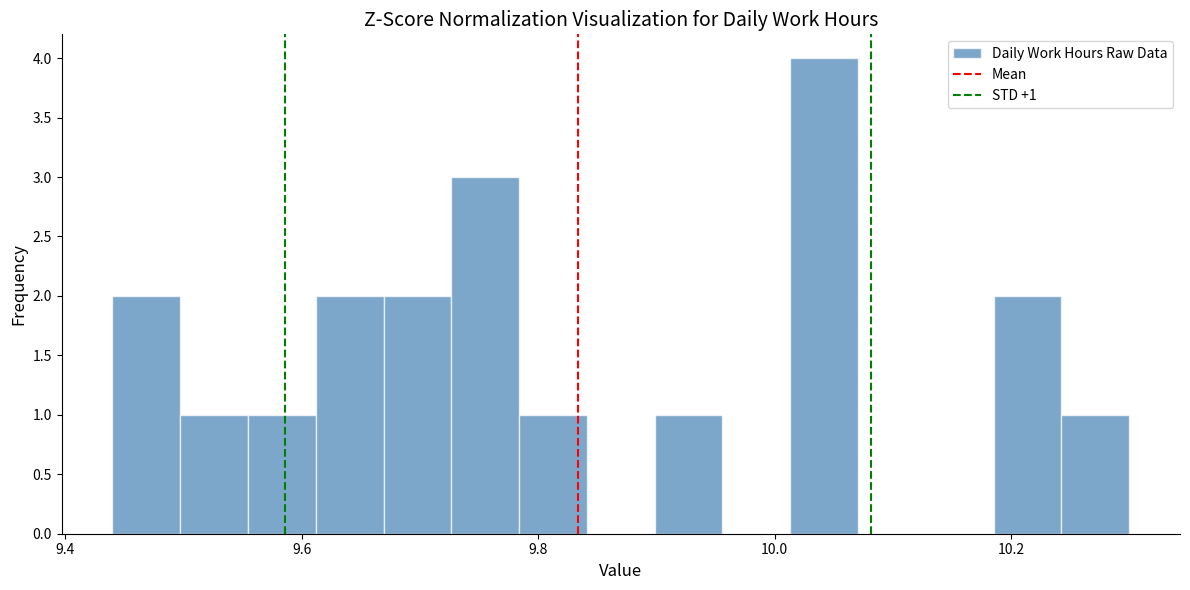

Read against the x-axis, roughly where is the centre of the tallest bar?

10.04